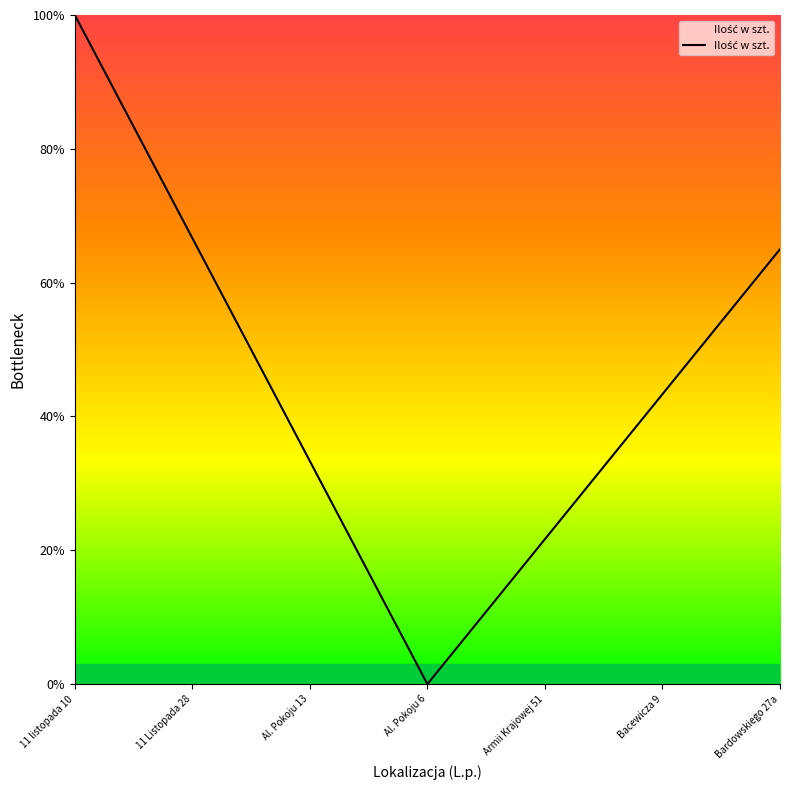

What is the difference between the maximum and minimum values?

100.0